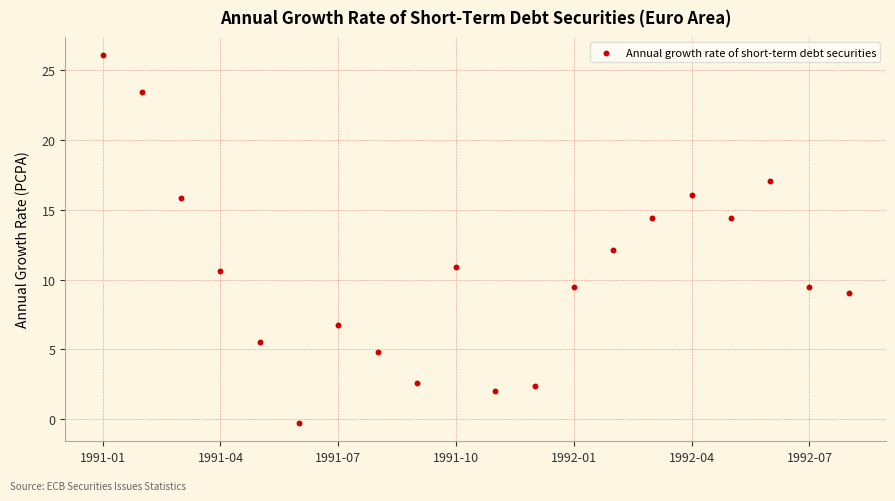

What is the range of Y values (max minus min)?

26.3